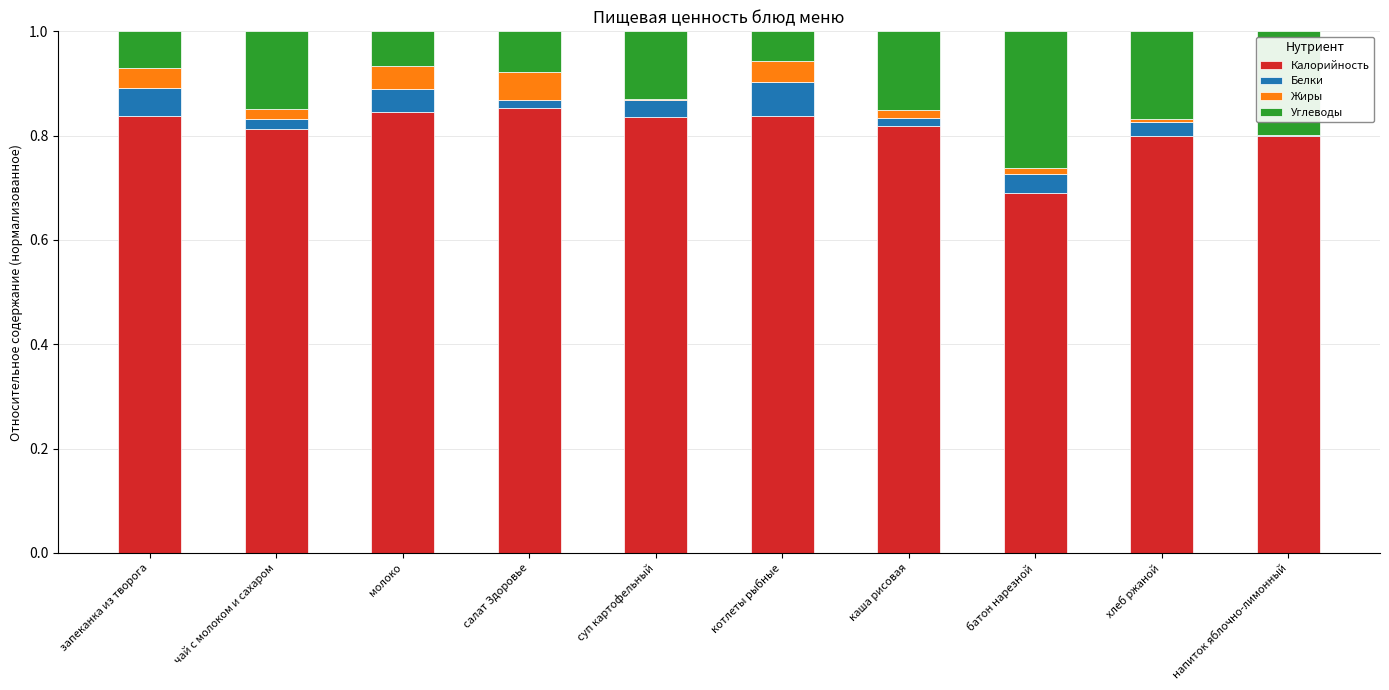

What is the sum of all Калорийность values?

8.1